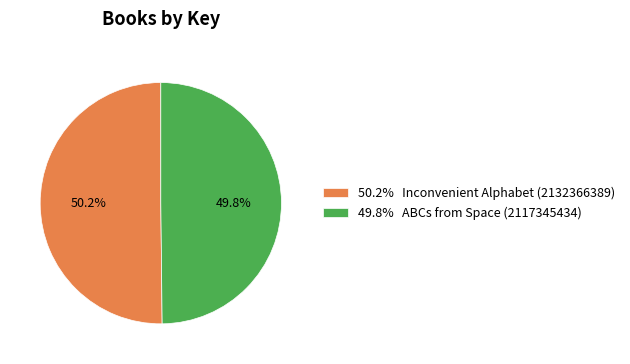

Approximately how many times larger is the value at 49.8% ABCs from Space (2117345434) compared to 50.2% Inconvenient Alphabet (2132366389)?

1.0